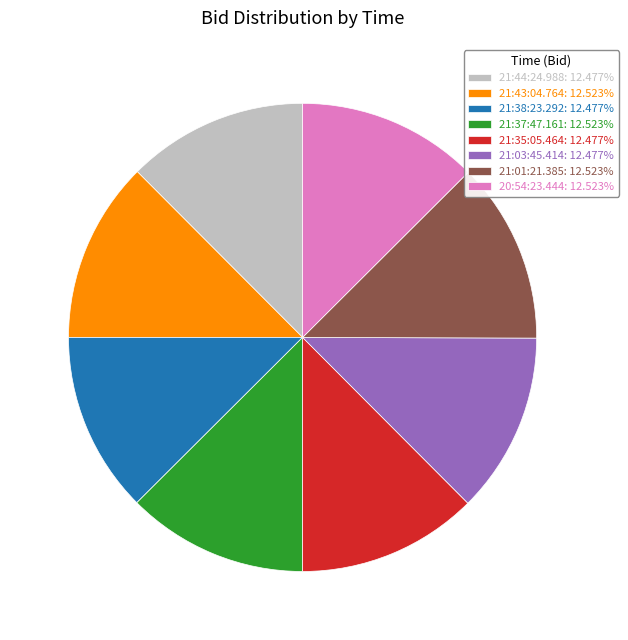

Is 21:37:47.161 the majority of the pie?

No